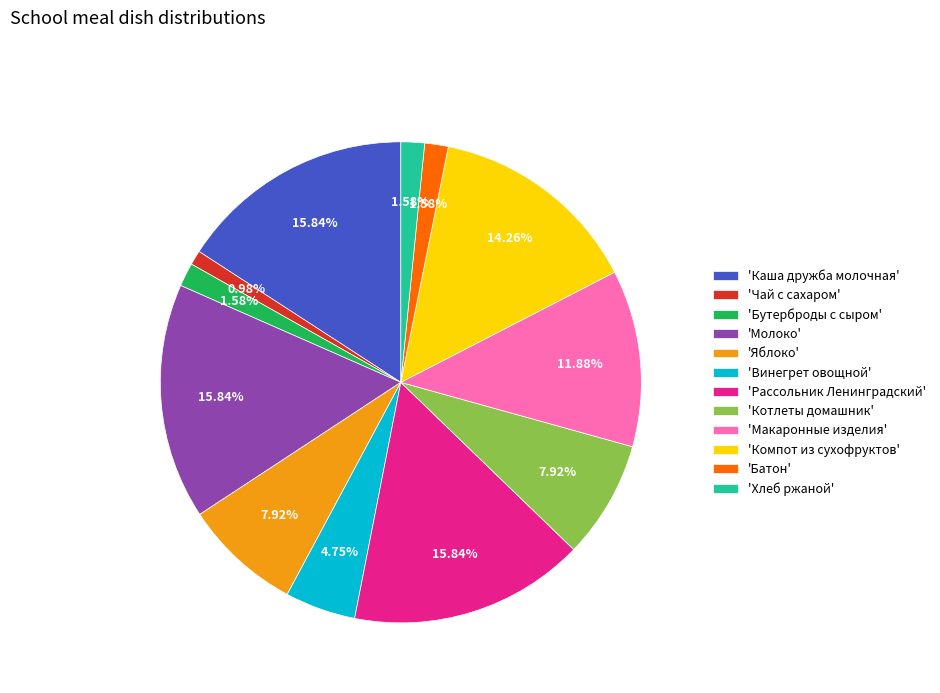

Combined, do 'Чай с сахаром' and 'Батон' account for over 50%?

No